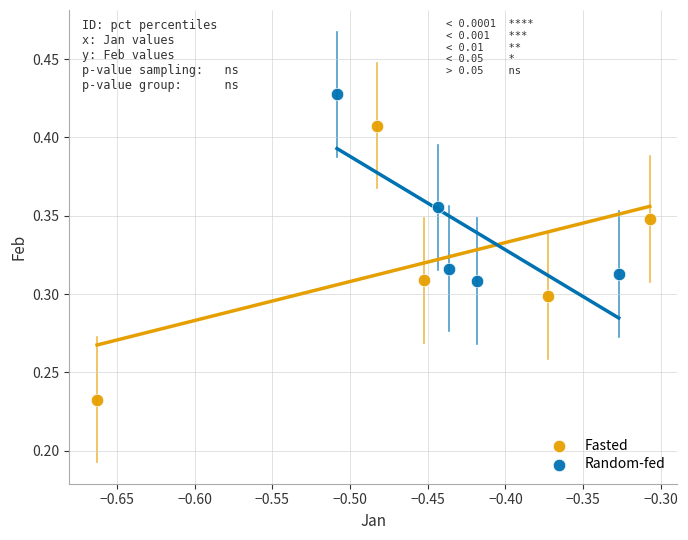

Which series reaches the minimum Y coordinate?

Fasted